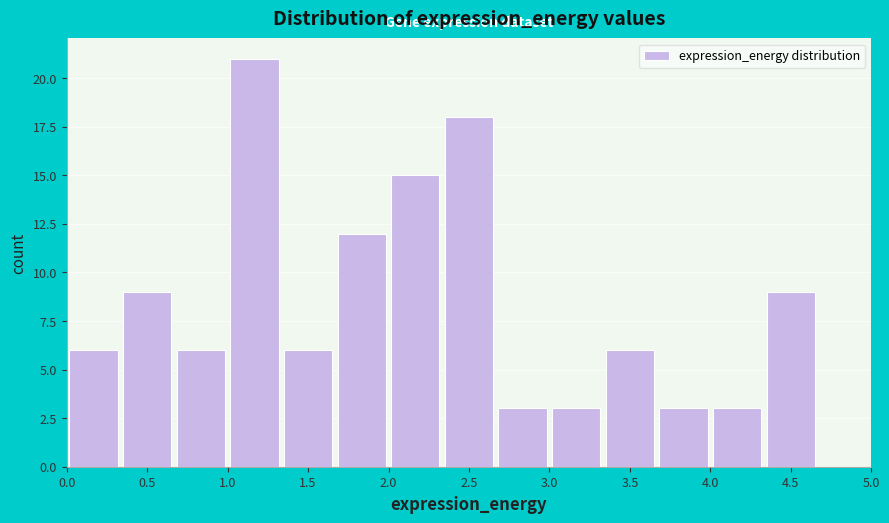

Over which range of the x-axis is the bar tallest?

1.00 to 1.35